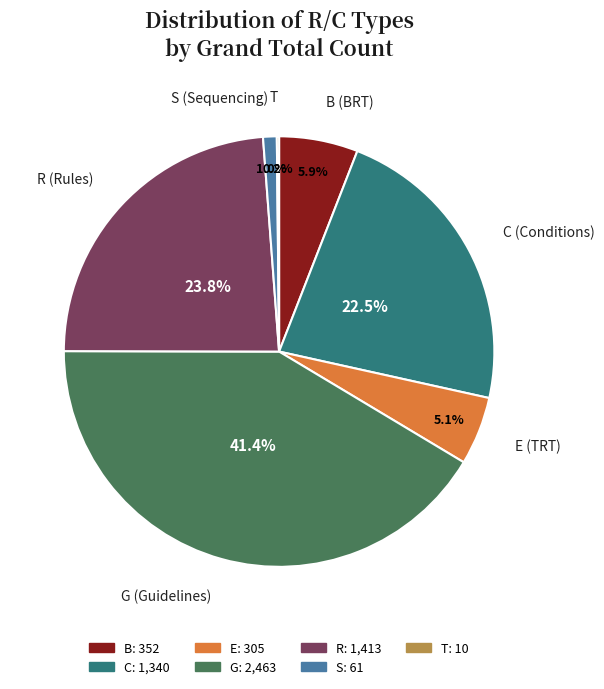

Between E and R, which is larger?

R